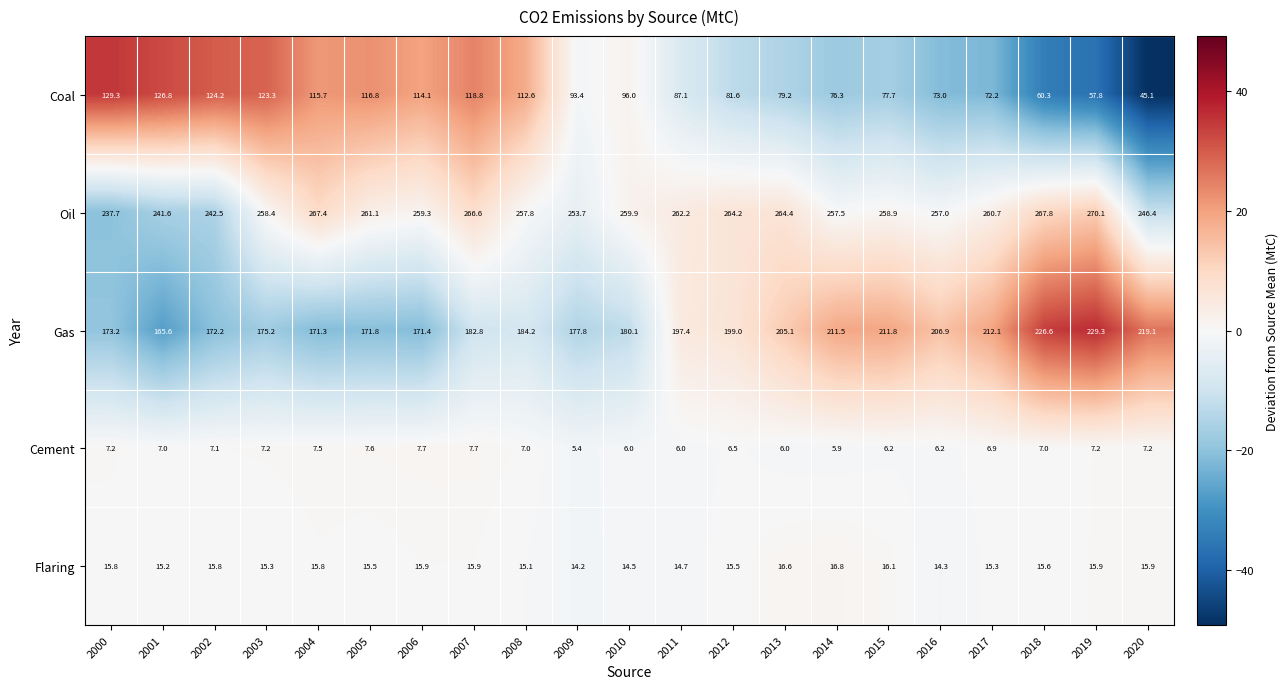

What is the difference between the Coal values at 2000 and 2015?

51.6